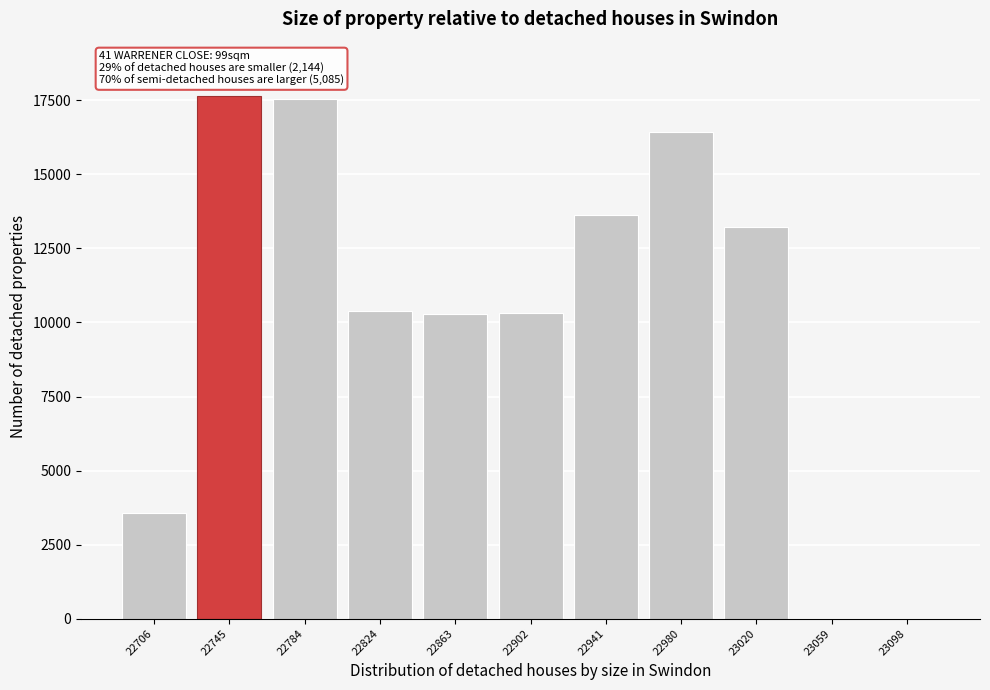

What is the maximum value shown in the chart?

17645